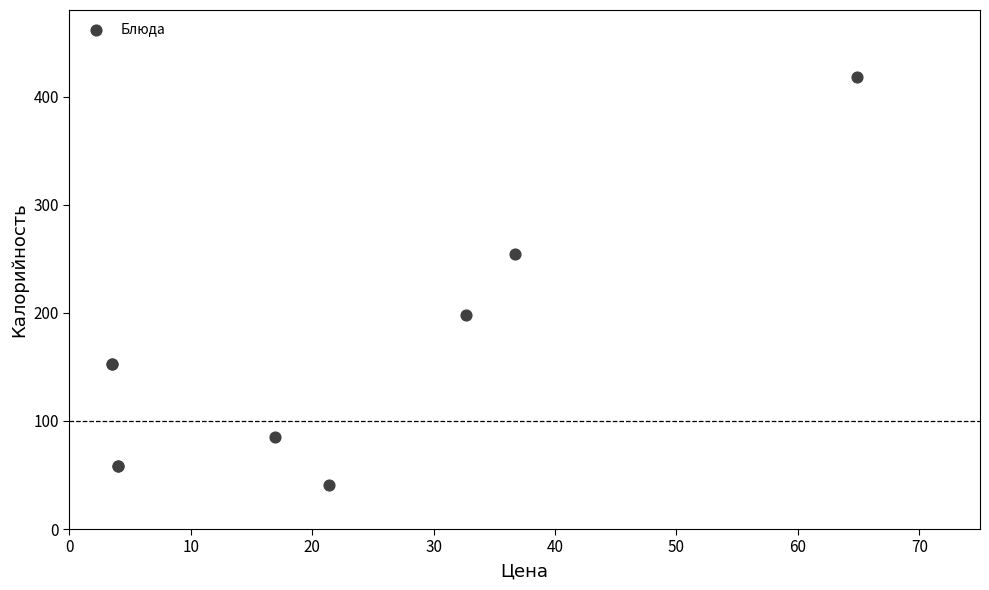

What Y value in the scatter plot is closest to 229?

254